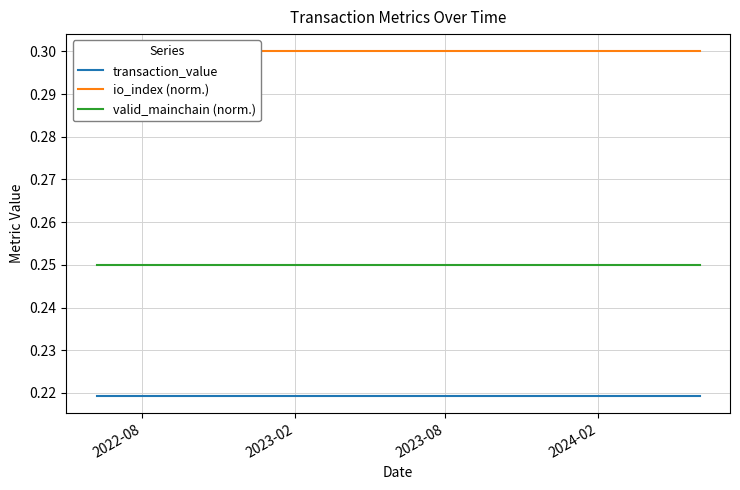

What is the sum of all valid_mainchain (norm.) values?

6.2